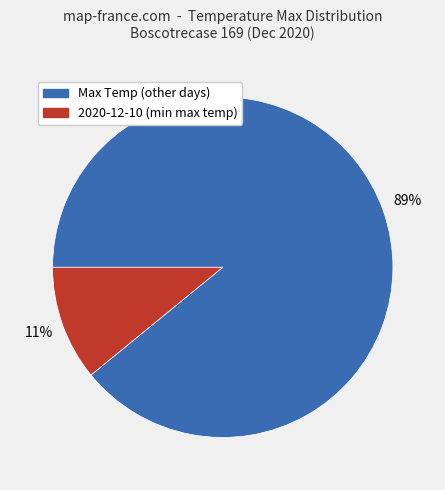

Which category has the biggest portion of the pie?

Max Temp (other days)